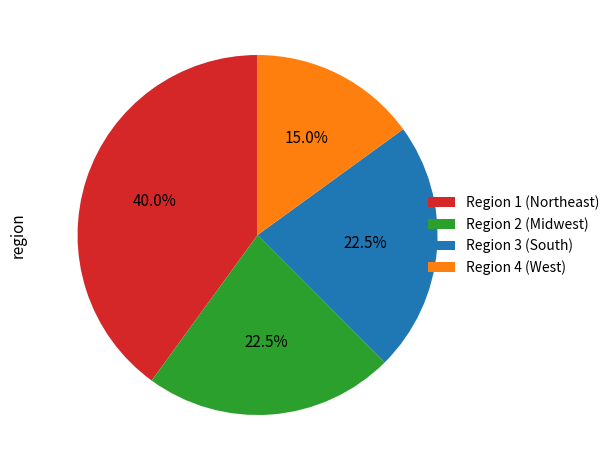

Do Region 3 (South) and Region 1 (Northeast) together represent more than half of the pie?

Yes